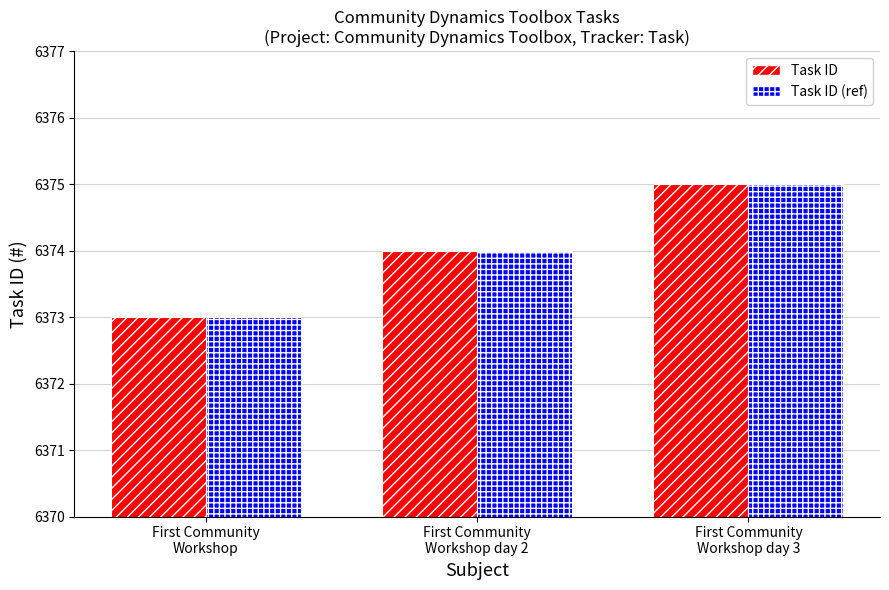

What is the greatest value displayed?

6375